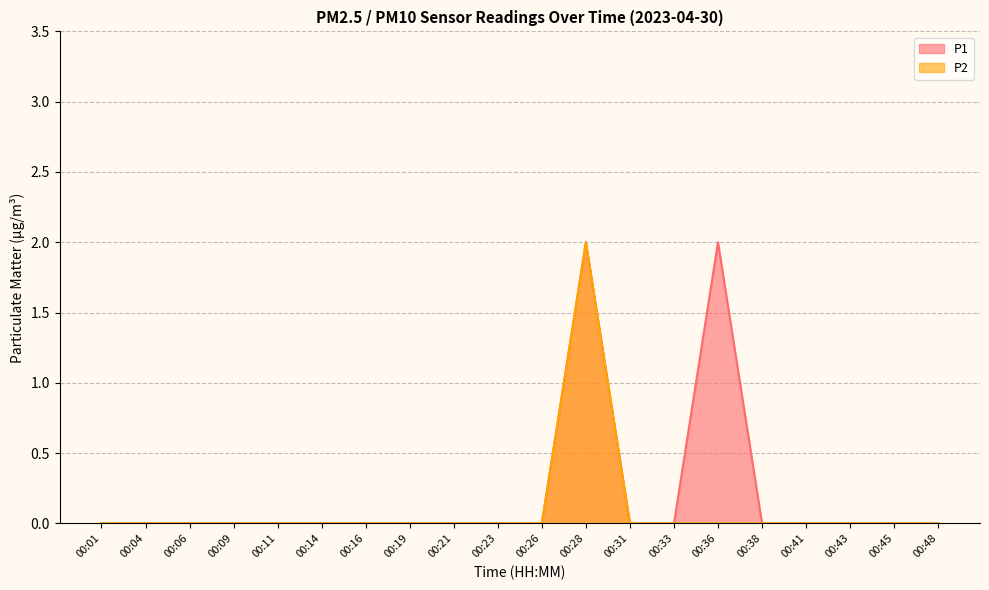

How many positive values does the P1 series have?

2